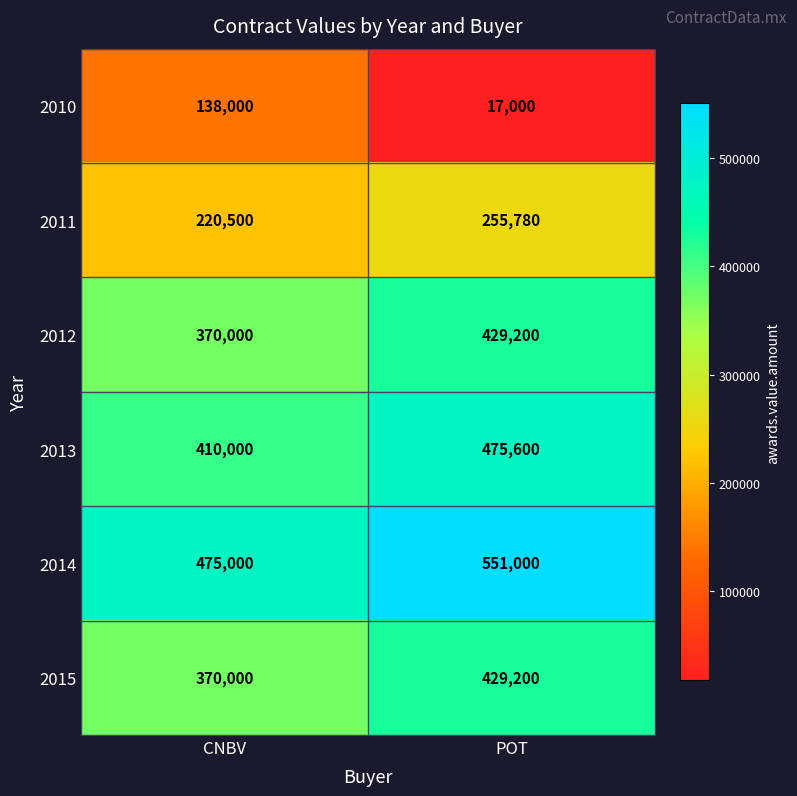

What is the approximate value of 2015 at POT?

429200